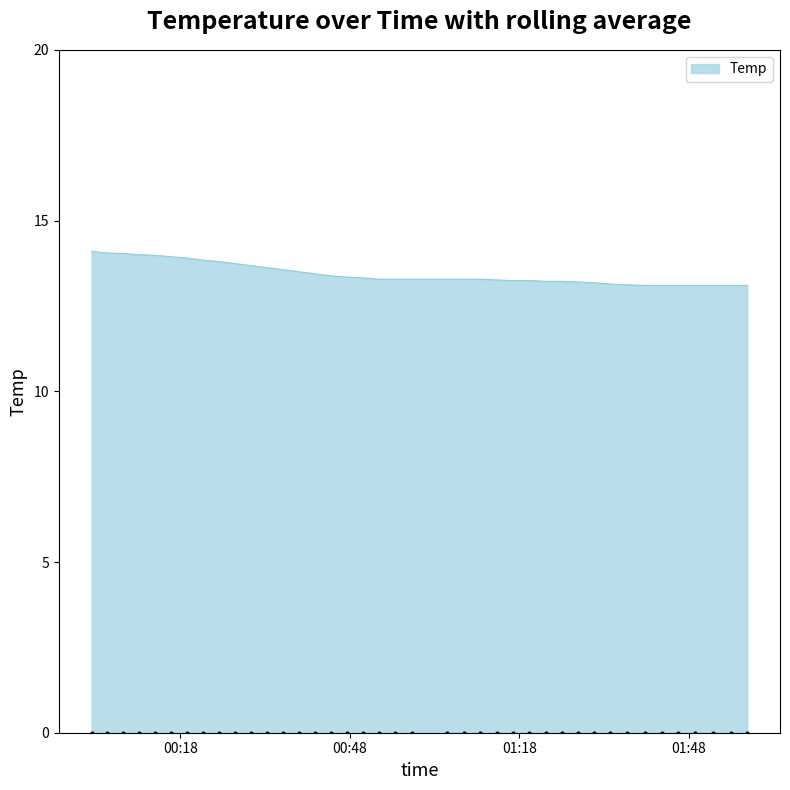

How many series are shown in this chart?

1